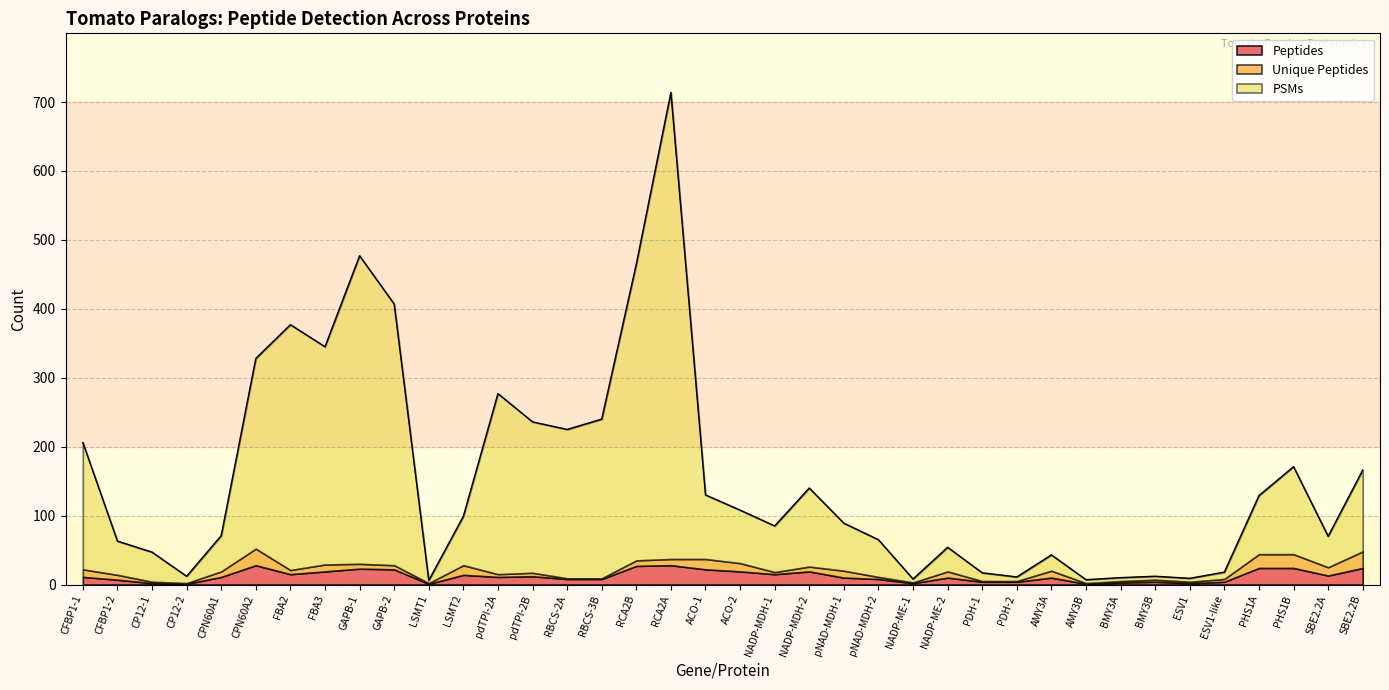

What are all the series names shown in the legend?

Peptides, Unique Peptides, PSMs